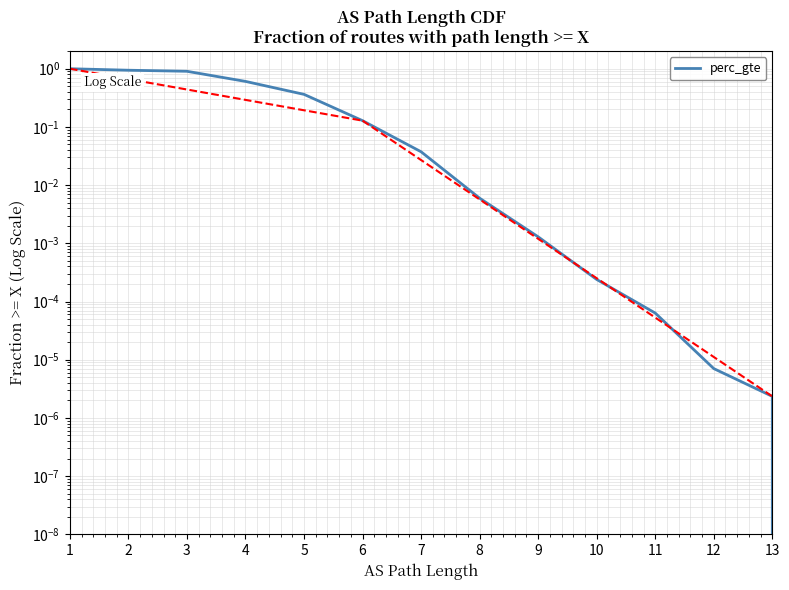

Rank the categories by value from lowest to highest.

13, 13, 12, 11, 10, 9, 8, 7, 6, 5, 4, 3, 2, 1